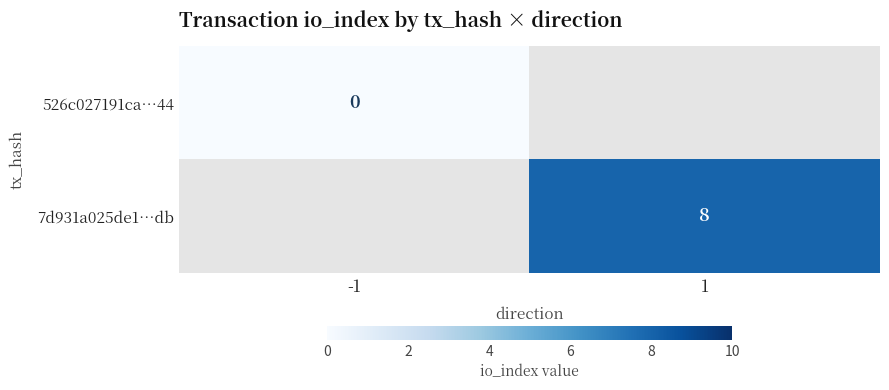

The 7d931a025de1…db series shows 13.2 at 1. True or false?

False